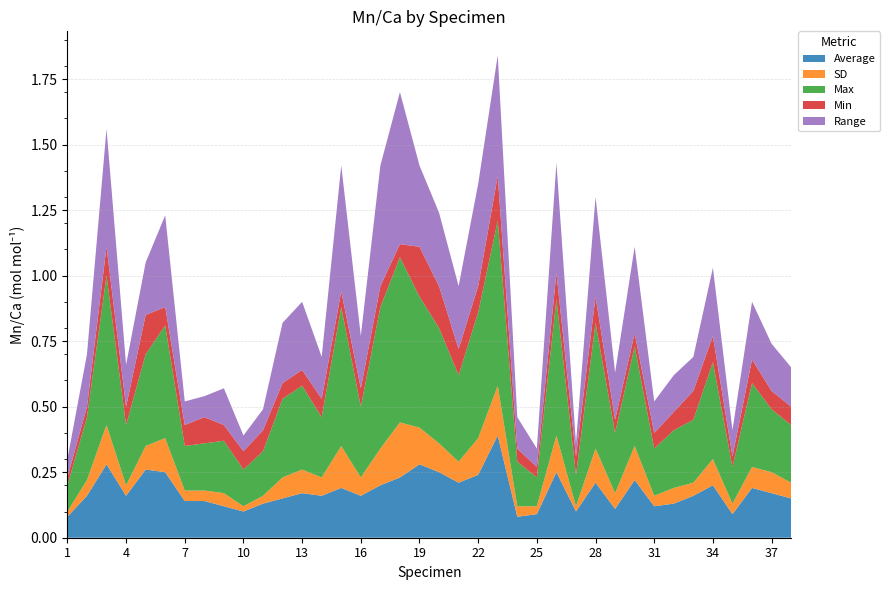

Reading left to right, transcribe all the data shown in this chart.

Average: 1=0.1	2=0.2	3=0.3	4=0.2	5=0.3	6=0.2	7=0.1	8=0.1	9=0.1	10=0.1	11=0.1	12=0.1	13=0.2	14=0.2	15=0.2	16=0.2	17=0.2	18=0.2	19=0.3	20=0.2	21=0.2	22=0.2	23=0.4	24=0.1	25=0.1	26=0.2	27=0.1	28=0.2	29=0.1	30=0.2	31=0.1	32=0.1	33=0.2	34=0.2	35=0.1	36=0.2	37=0.2	38=0.1
SD: 1=0.0	2=0.1	3=0.1	4=0.0	5=0.1	6=0.1	7=0.0	8=0.0	9=0.1	10=0.0	11=0.0	12=0.1	13=0.1	14=0.1	15=0.2	16=0.1	17=0.1	18=0.2	19=0.1	20=0.1	21=0.1	22=0.1	23=0.2	24=0.0	25=0.0	26=0.1	27=0.0	28=0.1	29=0.1	30=0.1	31=0.0	32=0.1	33=0.1	34=0.1	35=0.0	36=0.1	37=0.1	38=0.1
Max: 1=0.1	2=0.2	3=0.6	4=0.2	5=0.3	6=0.4	7=0.2	8=0.2	9=0.2	10=0.1	11=0.2	12=0.3	13=0.3	14=0.2	15=0.5	16=0.3	17=0.5	18=0.6	19=0.5	20=0.4	21=0.3	22=0.5	23=0.6	24=0.2	25=0.1	26=0.5	27=0.1	28=0.5	29=0.2	30=0.4	31=0.2	32=0.2	33=0.2	34=0.4	35=0.1	36=0.3	37=0.2	38=0.2
Min: 1=0.0	2=0.0	3=0.1	4=0.1	5=0.1	6=0.1	7=0.1	8=0.1	9=0.1	10=0.1	11=0.1	12=0.1	13=0.1	14=0.1	15=0.1	16=0.1	17=0.1	18=0.1	19=0.2	20=0.2	21=0.1	22=0.1	23=0.2	24=0.1	25=0.0	26=0.1	27=0.1	28=0.1	29=0.1	30=0.1	31=0.1	32=0.1	33=0.1	34=0.1	35=0.0	36=0.1	37=0.1	38=0.1
Range: 1=0.1	2=0.2	3=0.5	4=0.2	5=0.2	6=0.3	7=0.1	8=0.1	9=0.1	10=0.1	11=0.1	12=0.2	13=0.3	14=0.2	15=0.5	16=0.2	17=0.5	18=0.6	19=0.3	20=0.3	21=0.2	22=0.4	23=0.5	24=0.1	25=0.1	26=0.4	27=0.1	28=0.4	29=0.2	30=0.3	31=0.1	32=0.1	33=0.1	34=0.3	35=0.1	36=0.2	37=0.2	38=0.1